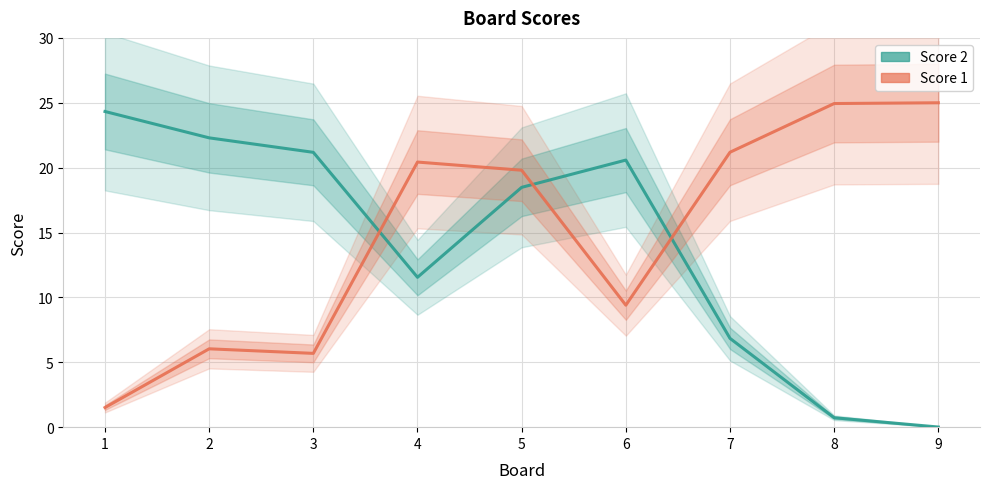

The value of Score 1 at 9 is 25.0. True or false?

True